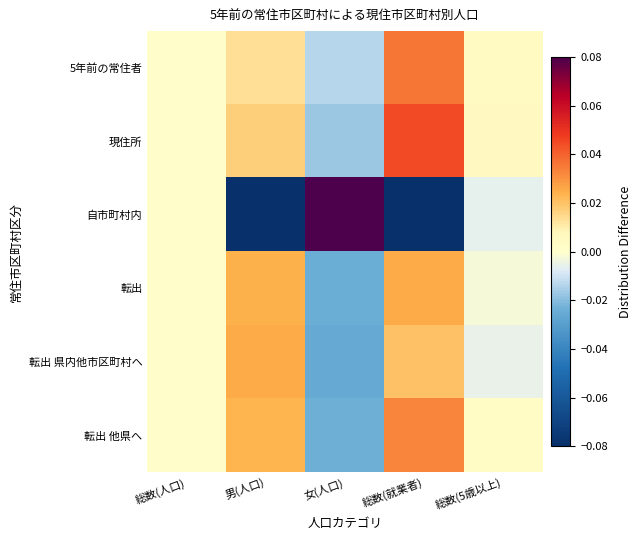

Reading left to right, list all the values displayed in this chart.

5年前の常住者: 総数(人口)=0.0	男(人口)=0.0	女(人口)=-0.0	総数(就業者)=0.0	総数(5歳以上)=0.0
現住所: 総数(人口)=0.0	男(人口)=0.0	女(人口)=-0.0	総数(就業者)=0.0	総数(5歳以上)=0.0
自市町村内: 総数(人口)=0.0	男(人口)=-0.1	女(人口)=0.1	総数(就業者)=-0.2	総数(5歳以上)=-0.0
転出: 総数(人口)=0.0	男(人口)=0.0	女(人口)=-0.0	総数(就業者)=0.0	総数(5歳以上)=-0.0
転出 県内他市区町村へ: 総数(人口)=0.0	男(人口)=0.0	女(人口)=-0.0	総数(就業者)=0.0	総数(5歳以上)=-0.0
転出 他県へ: 総数(人口)=0.0	男(人口)=0.0	女(人口)=-0.0	総数(就業者)=0.0	総数(5歳以上)=0.0